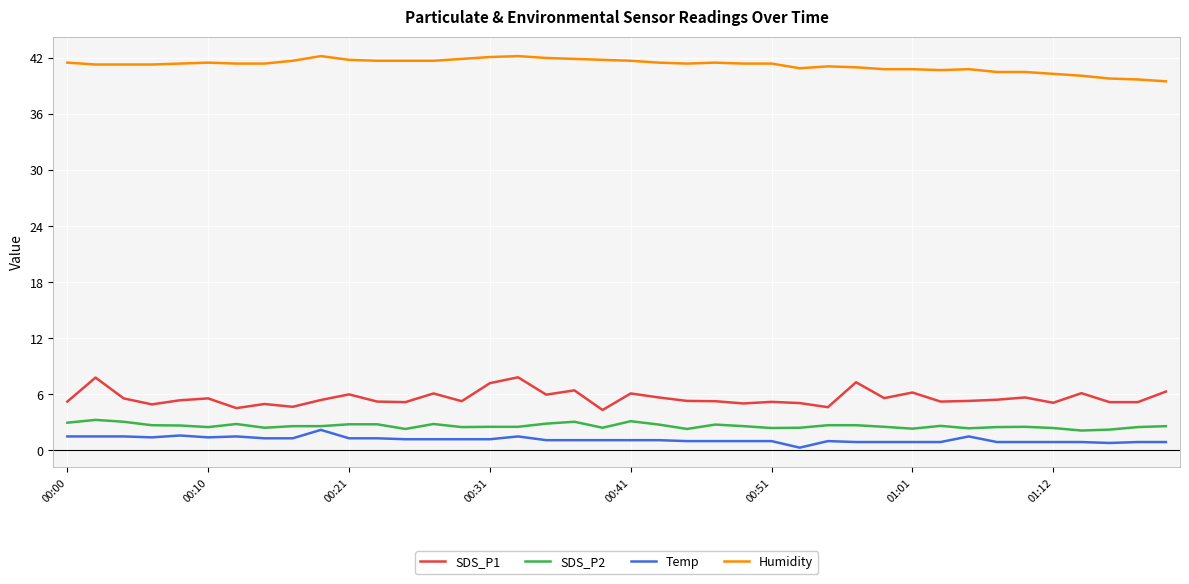

What is the average value of the SDS_P2 series?

2.6